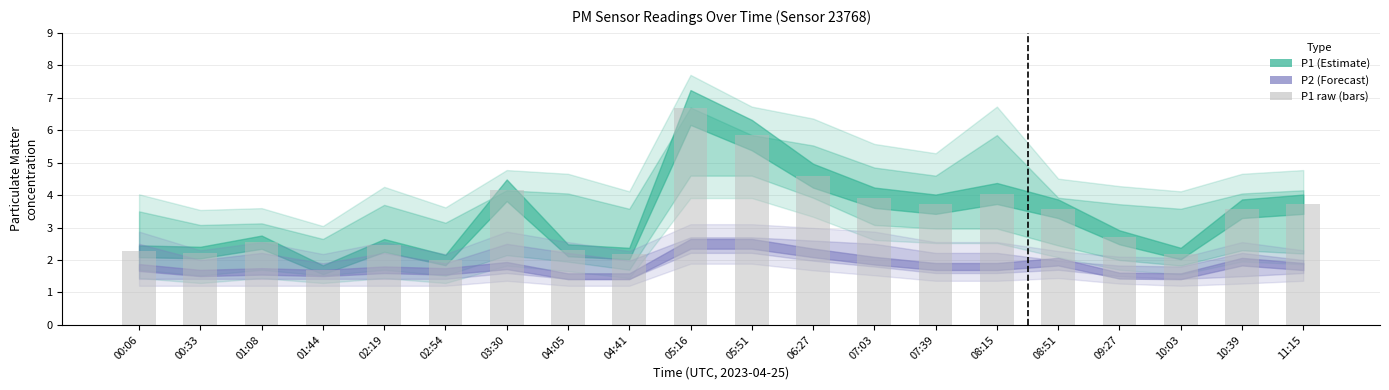

At which category does the chart reach its minimum across all series?

01:44